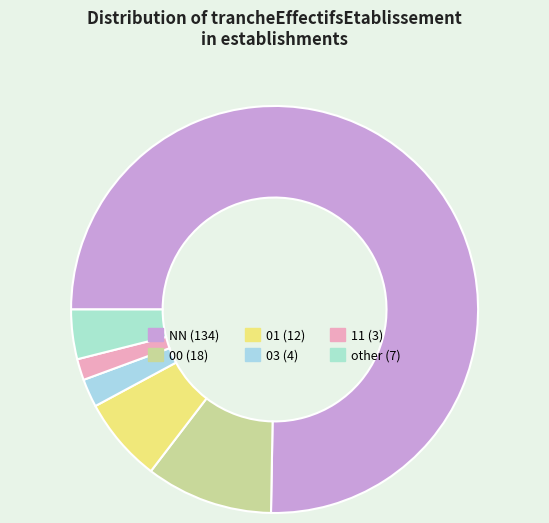

How many segments does this pie chart have?

6